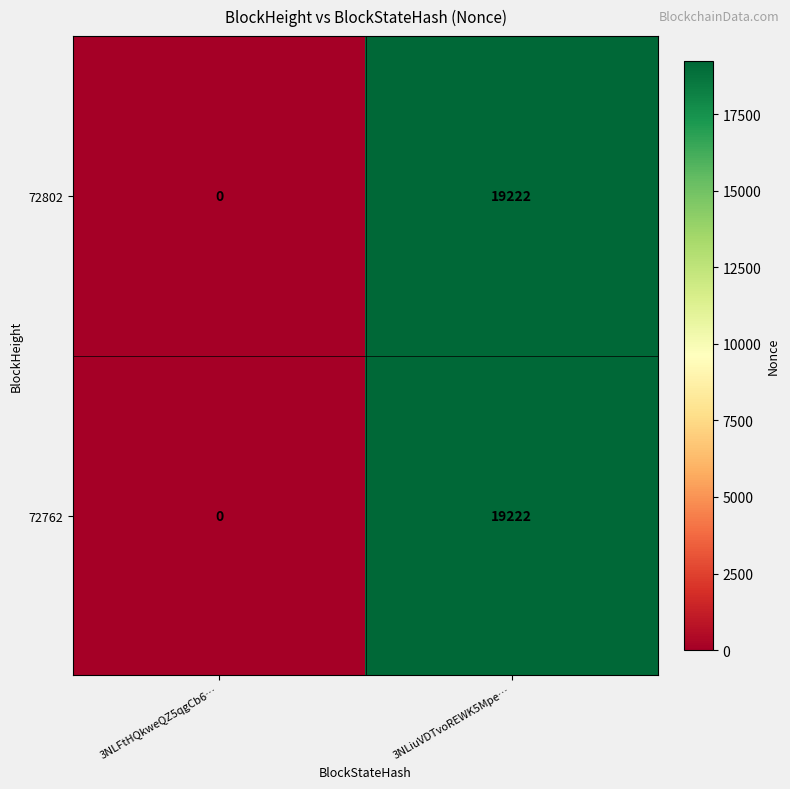

Is it true that 72762 equals 6500 at 3NLFtHQkweQZ5qgCb6…?

False